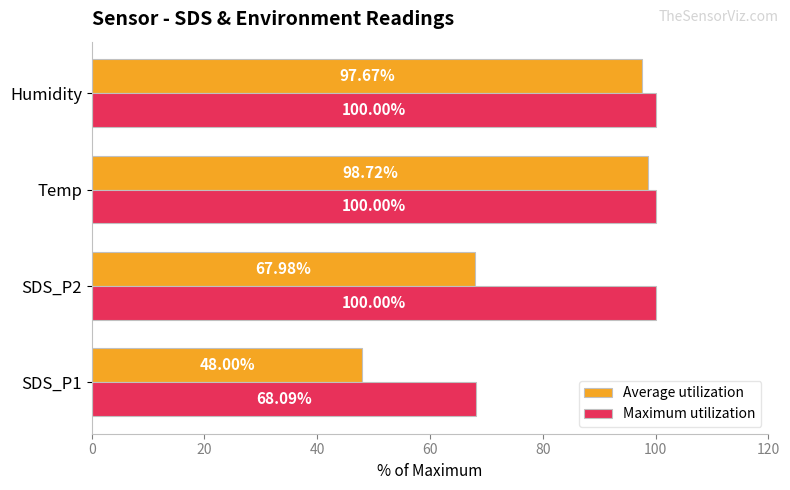

What is the lowest value of the Maximum utilization series?

68.1